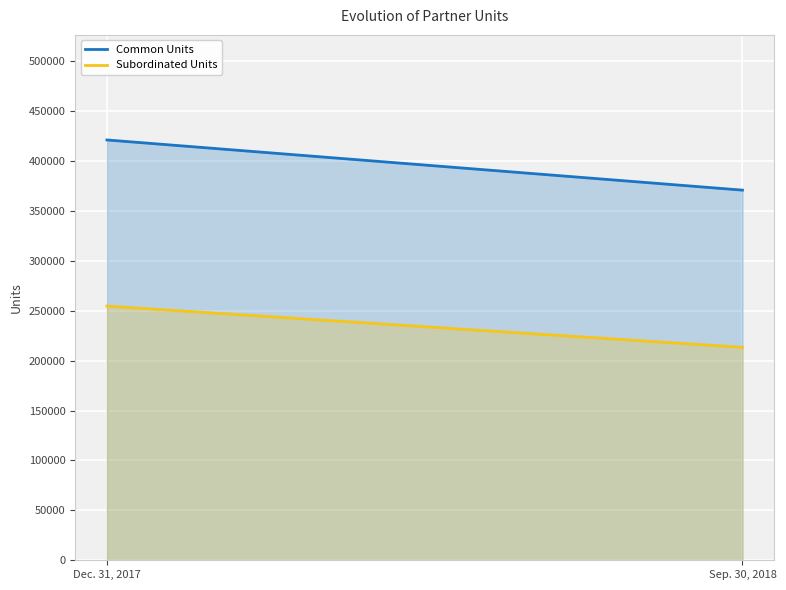

What is the difference between the maximum and minimum values in the Common Units series?

50277